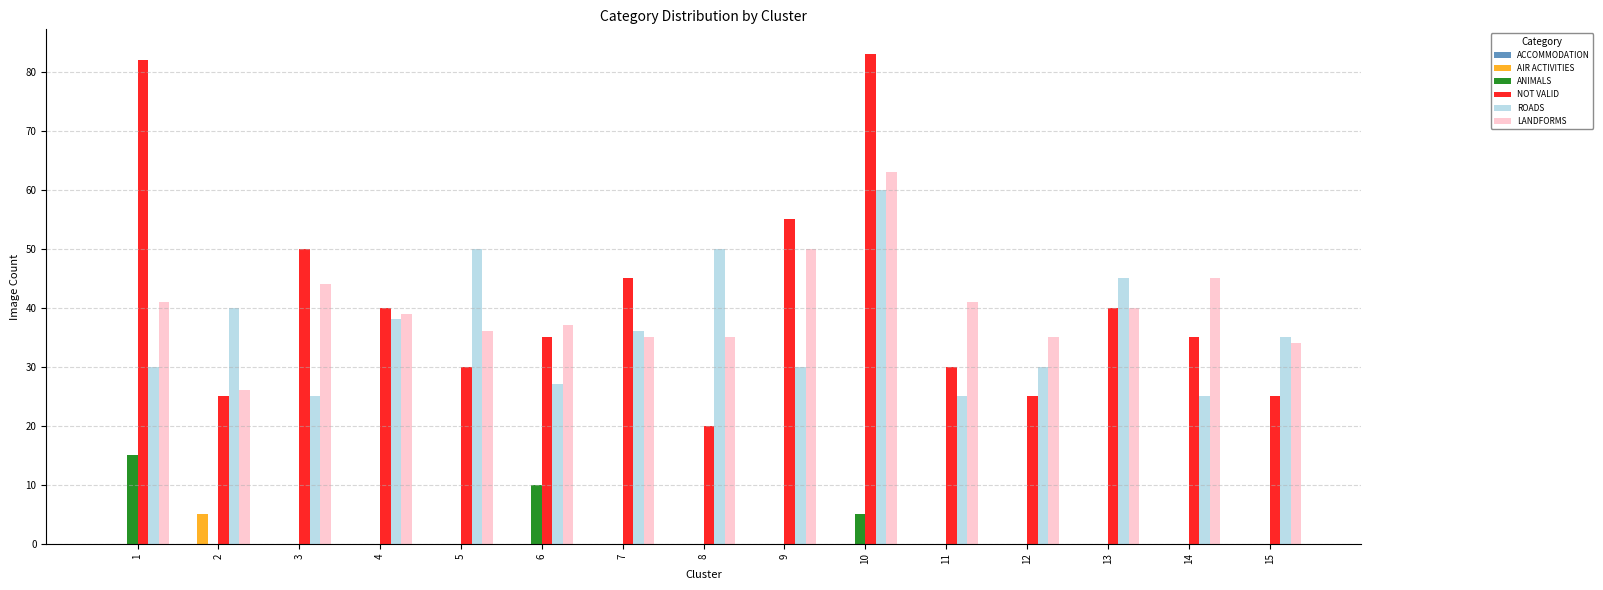

How many series are shown in this chart?

5